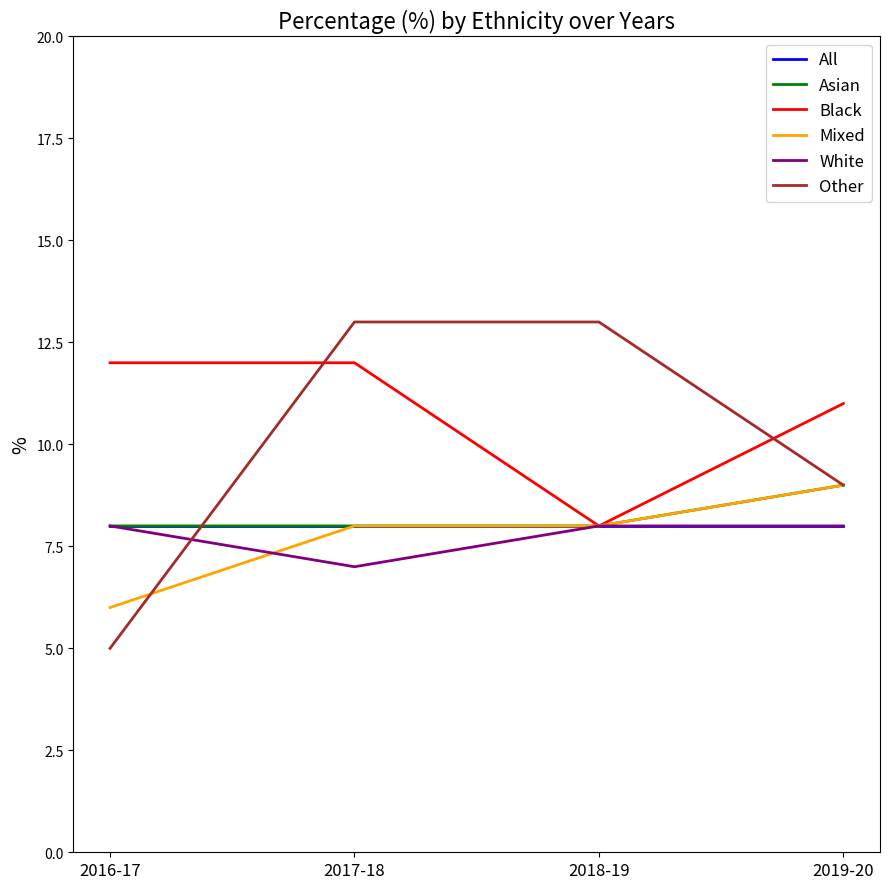

Which series has the widest spread of values?

Other